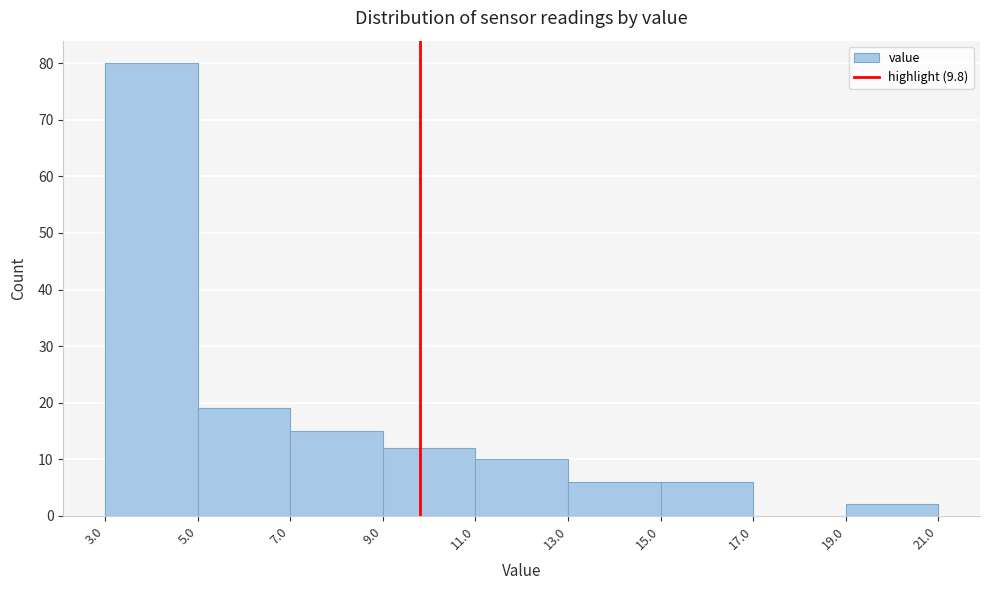

Which range on the x-axis has the tallest bar?

3.0 to 5.0